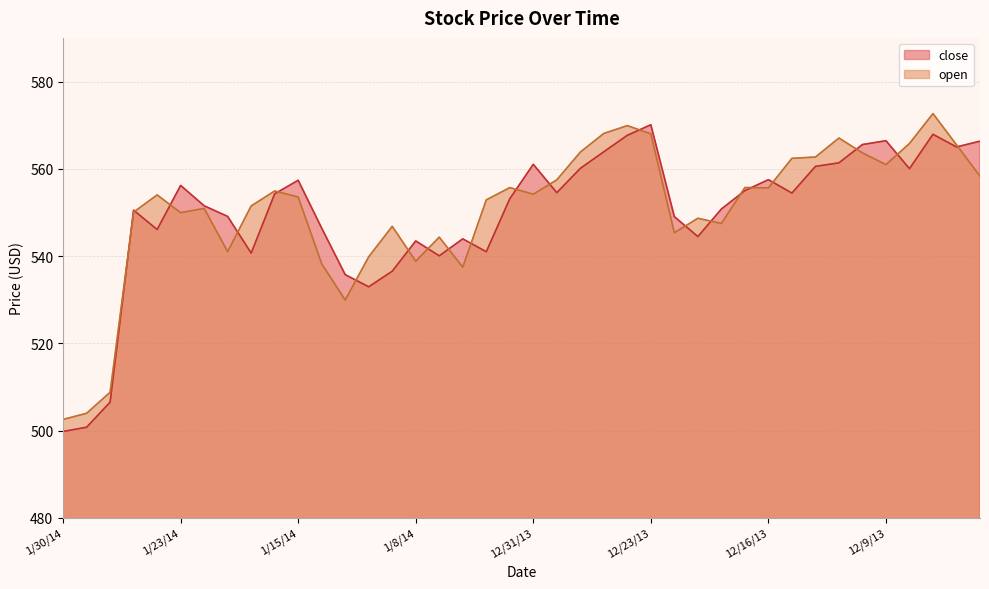

Which series changed the most between 1/30/14 and 12/13/13?

open